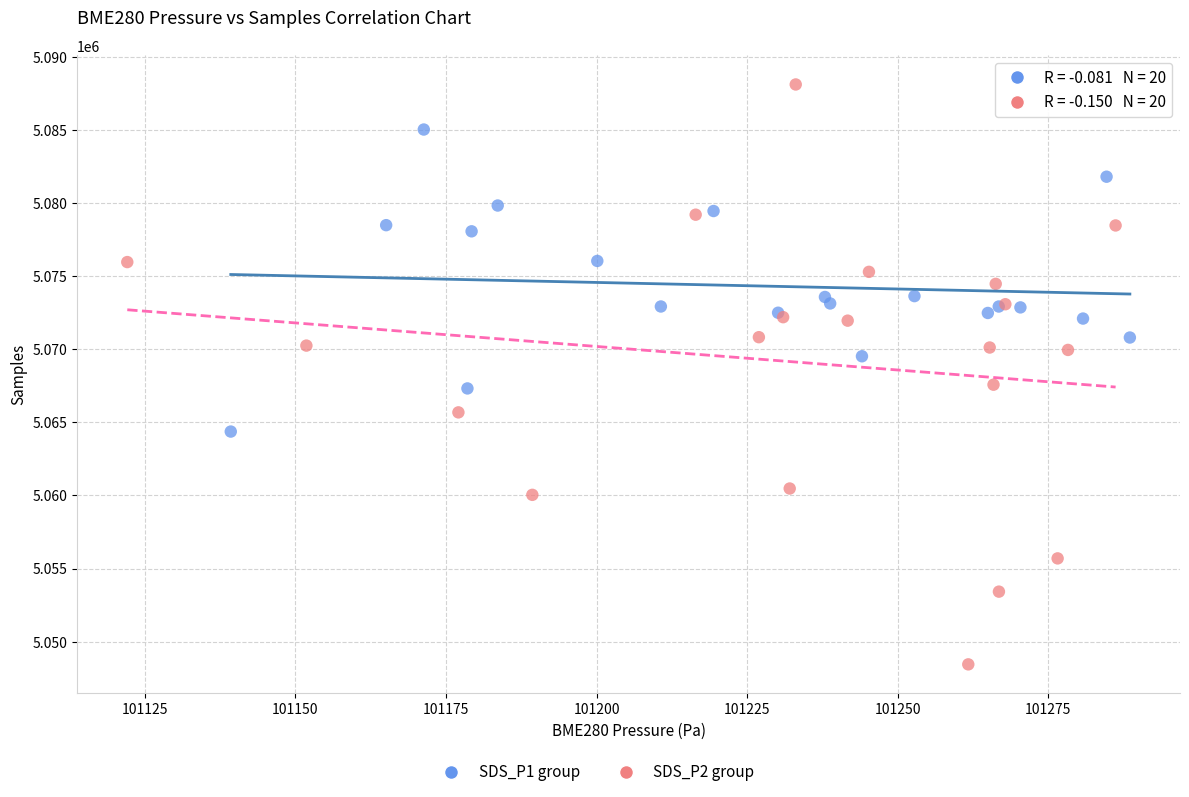

Which series contains the lowest Y value?

SDS_P2 group